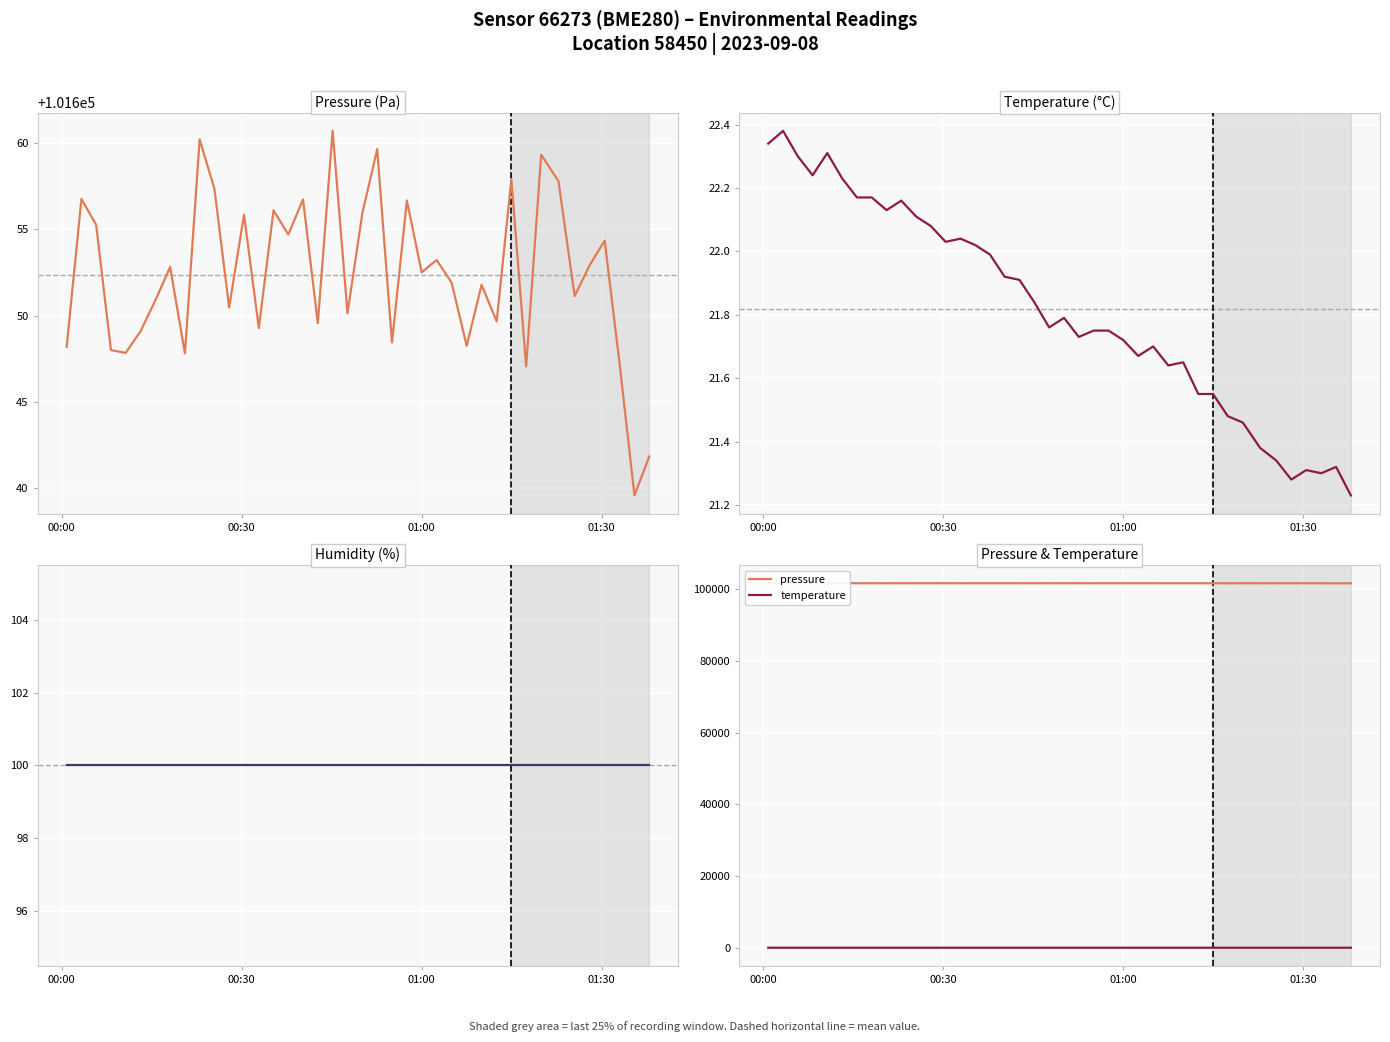

Is the value of temperature at 00:30 greater than the value of pressure at 22?

No